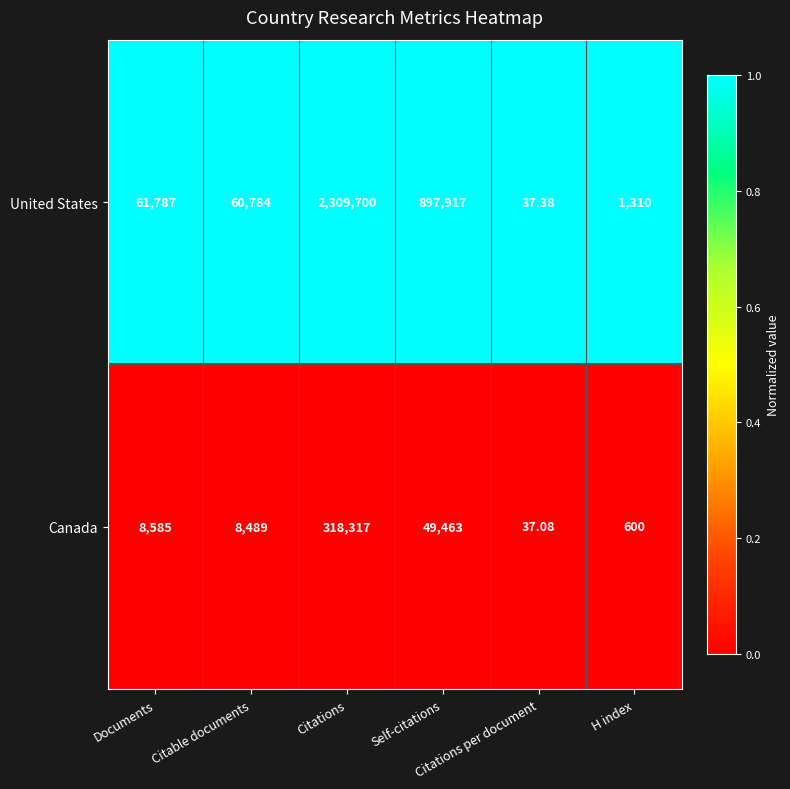

List the series in order of their overall mean, highest first.

United States, Canada